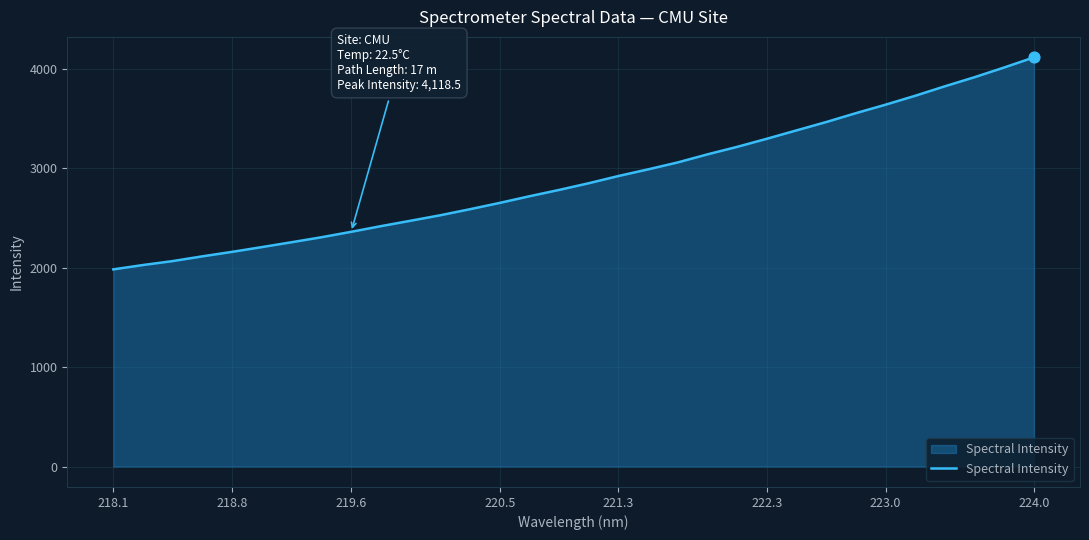

What is the difference between the maximum and minimum values?

2134.1